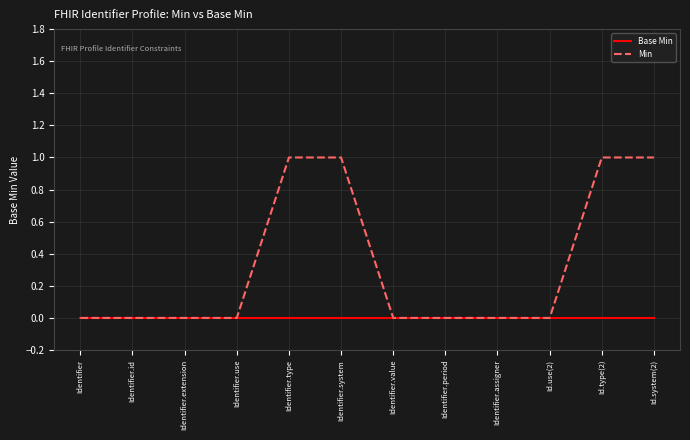

What is the difference between the Min values at Identifier.type and Id.use(2)?

1